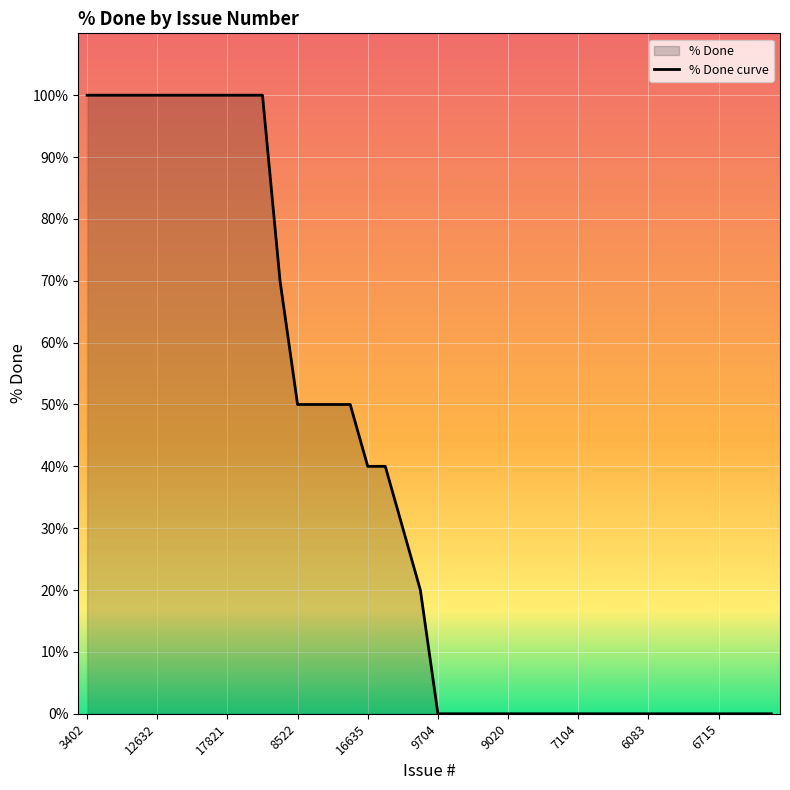

Reading right to left, list all the values displayed in this chart.

0	0	0	0	0	0	0	0	0	0	0	0	0	0	0	0	0	0	0	0	20	30	40	40	50	50	50	50	70	100	100	100	100	100	100	100	100	100	100	100